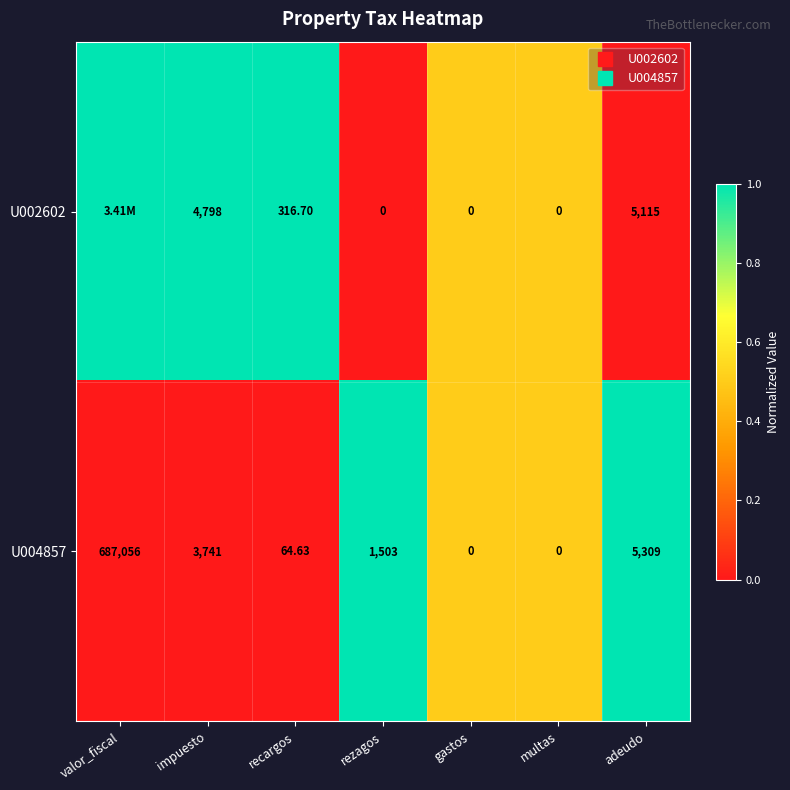

At valor_fiscal, list the series in order from smallest to largest.

U004857, U002602